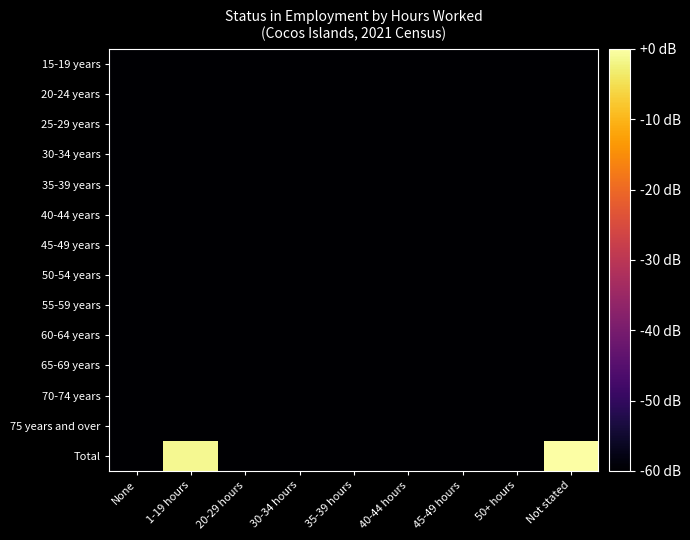

Between 1-19 hours and 30-34 hours, which is larger?

1-19 hours